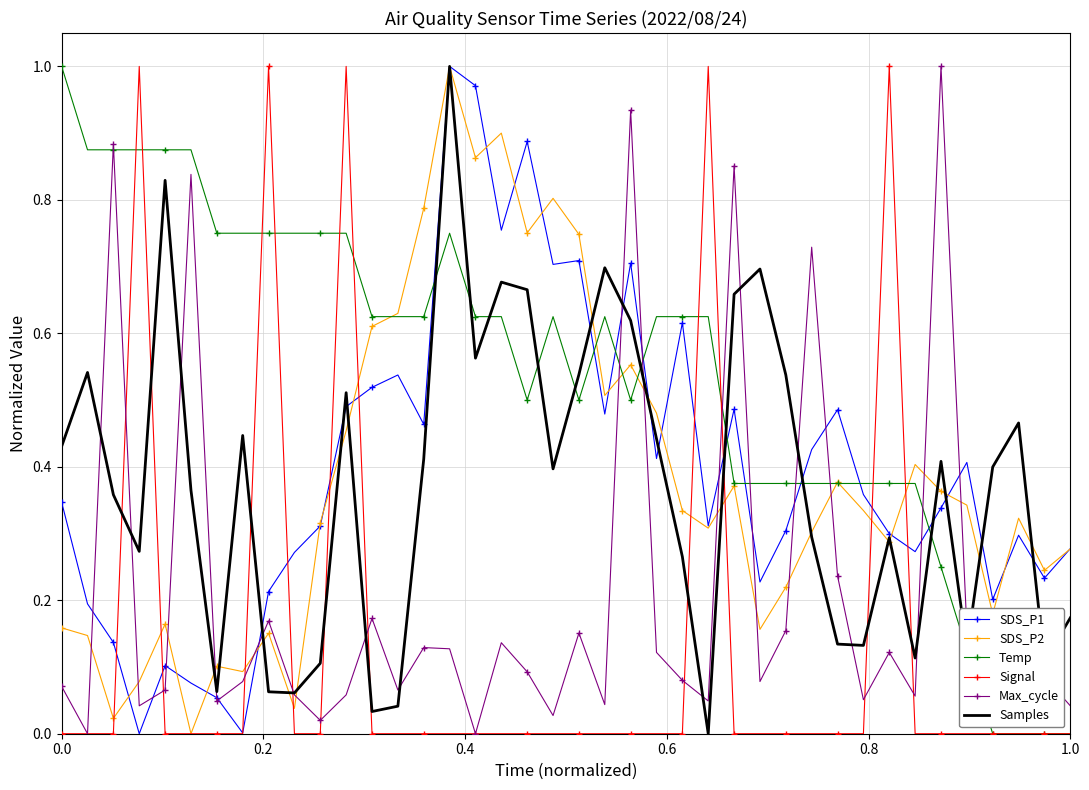

How many times do Signal and Samples cross each other?

10